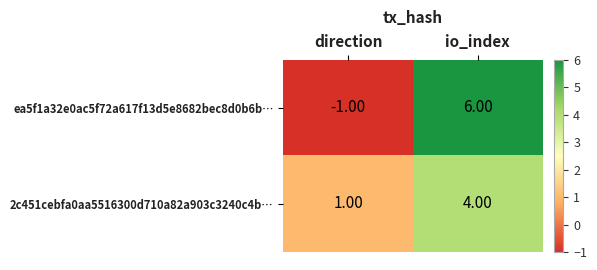

At which category does the chart reach its peak across all series?

io_index